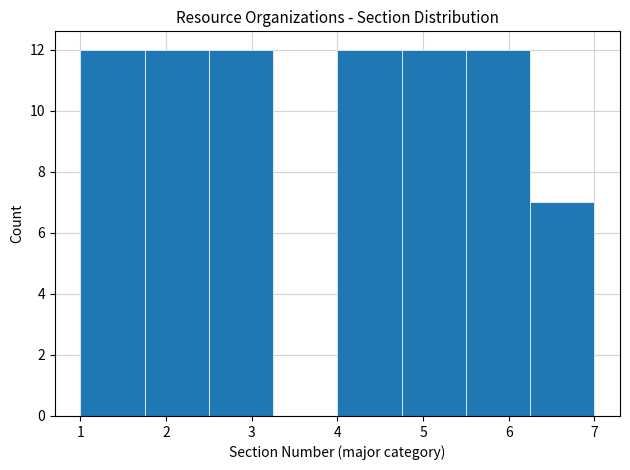

What is the height of the bar covering 4.00 to 4.75 on the x-axis? Neither the bar edges nor the heights are printed on the chart, so give them approximately, as read against the axes.

12